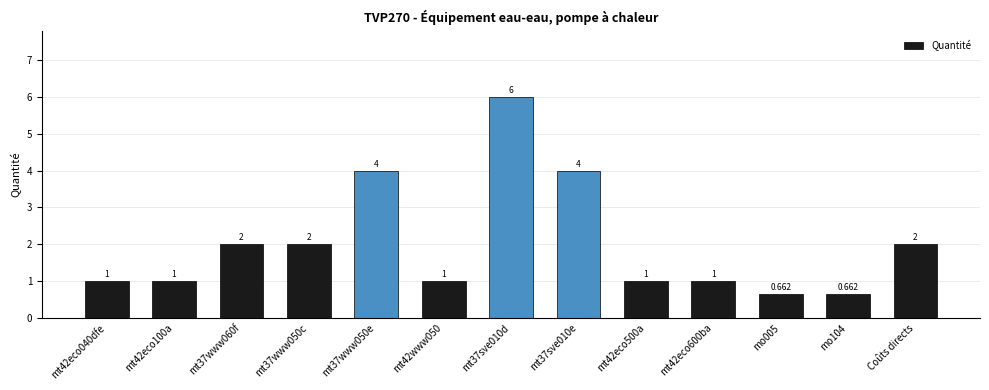

Are the bars grouped side by side (vs. stacked)?

No